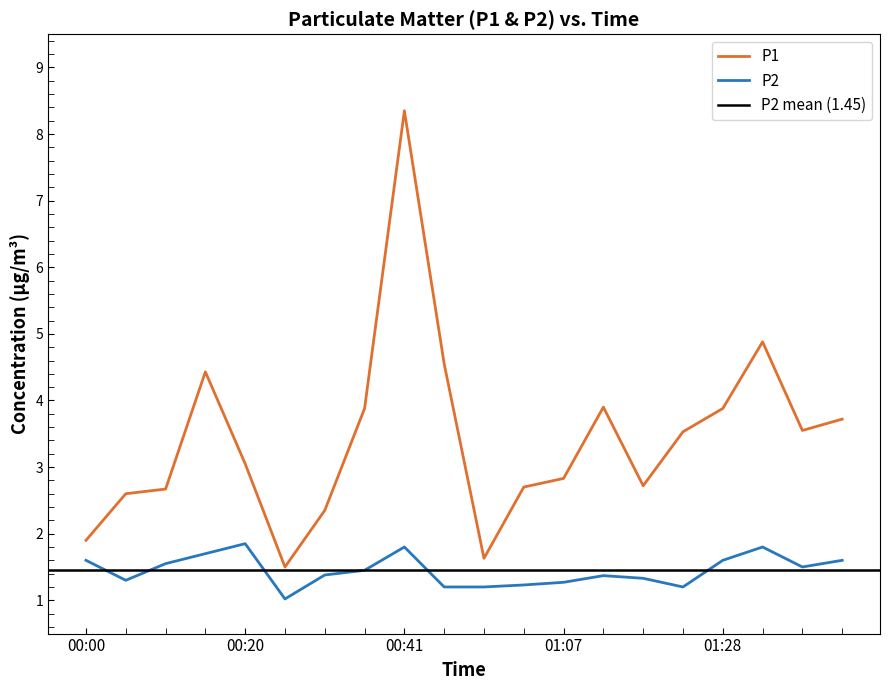

True or false: P2 and P1 cross at least once.

False